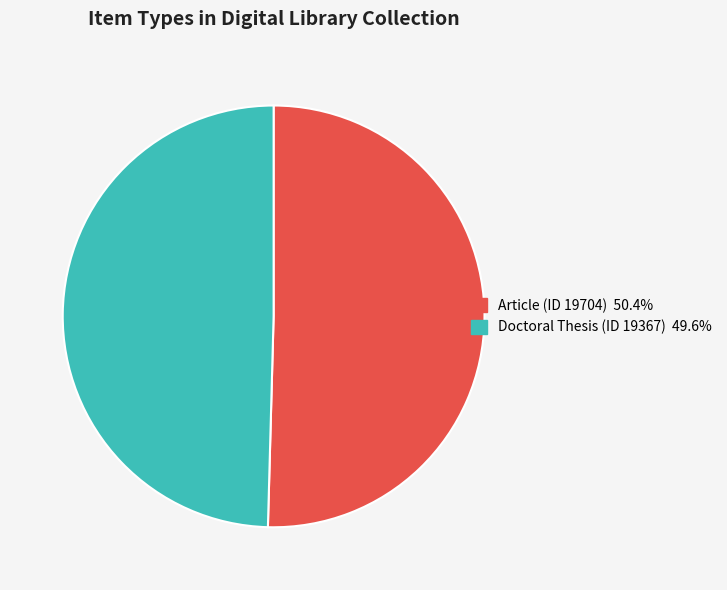

Do Article (ID 19704) and Doctoral Thesis (ID 19367) together represent more than half of the pie?

Yes